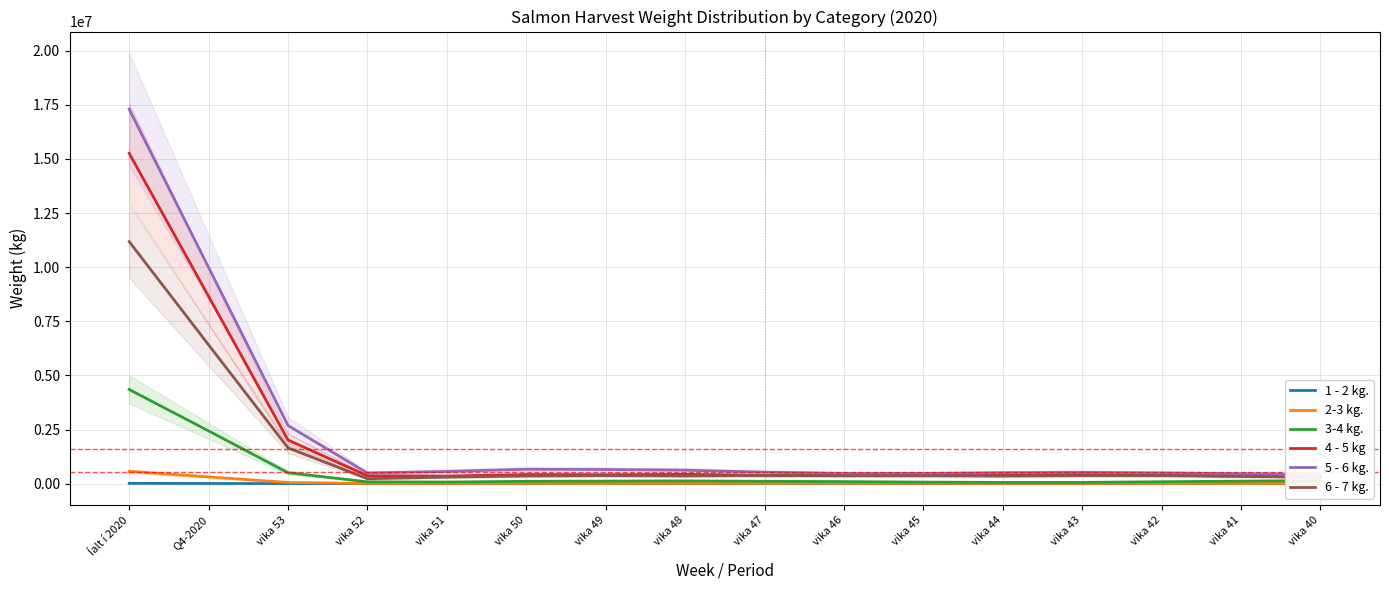

What are all the series names shown in the legend?

1 - 2 kg., 2-3 kg., 3-4 kg., 4 - 5 kg, 5 - 6 kg., 6 - 7 kg.